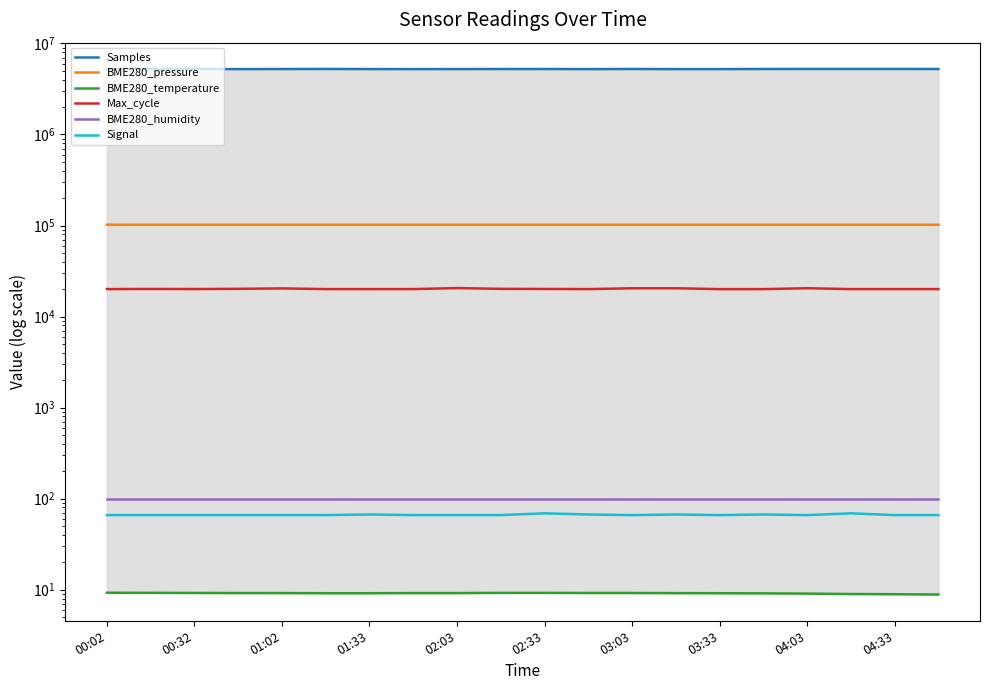

What value does the Samples series have at 01:33?

5227325.0